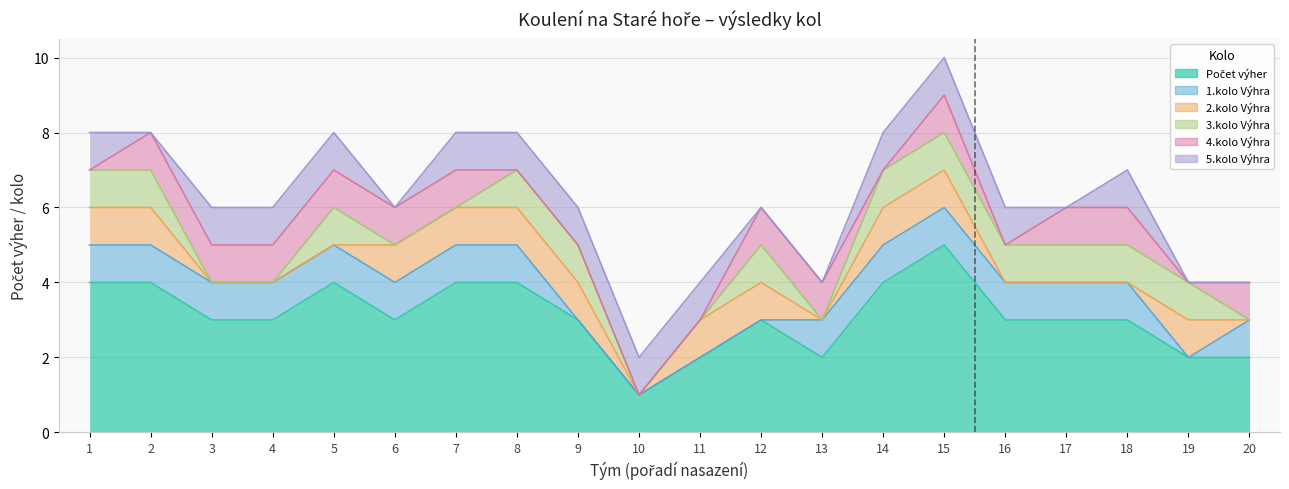

How many data points does each series have?

20